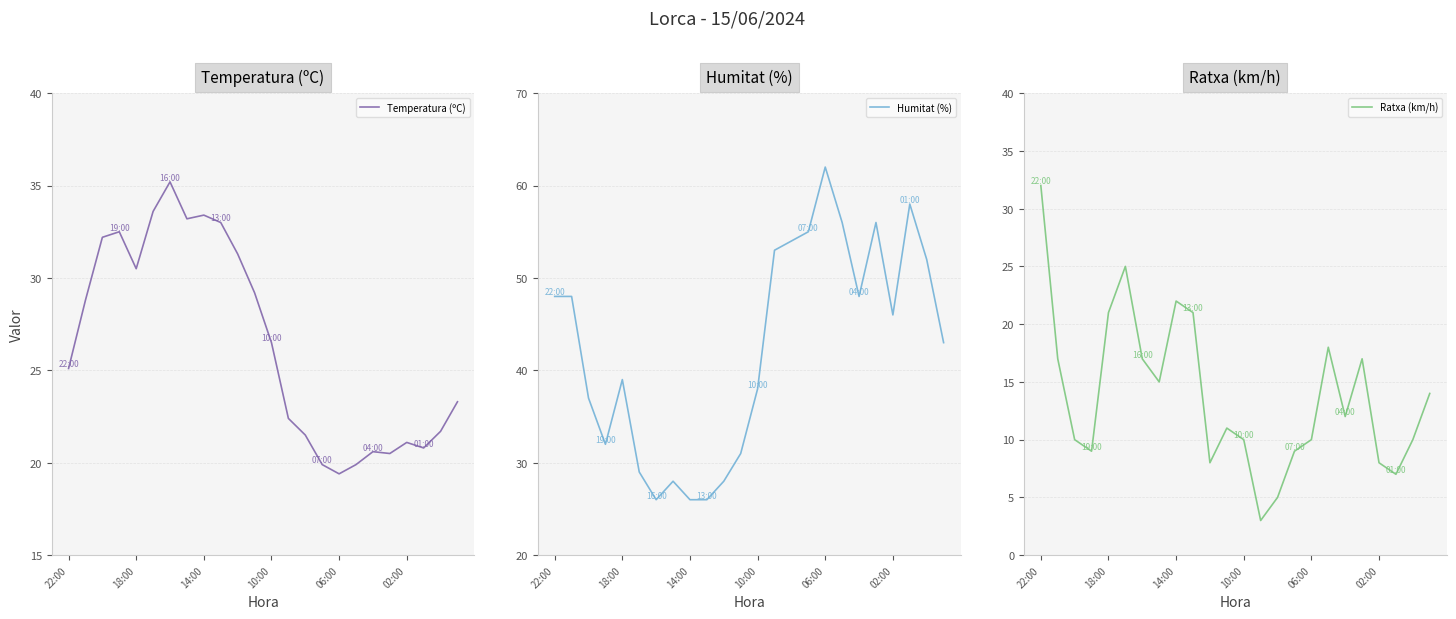

Is it true that Temperatura (ºC) equals 26.5 at 10:00?

True